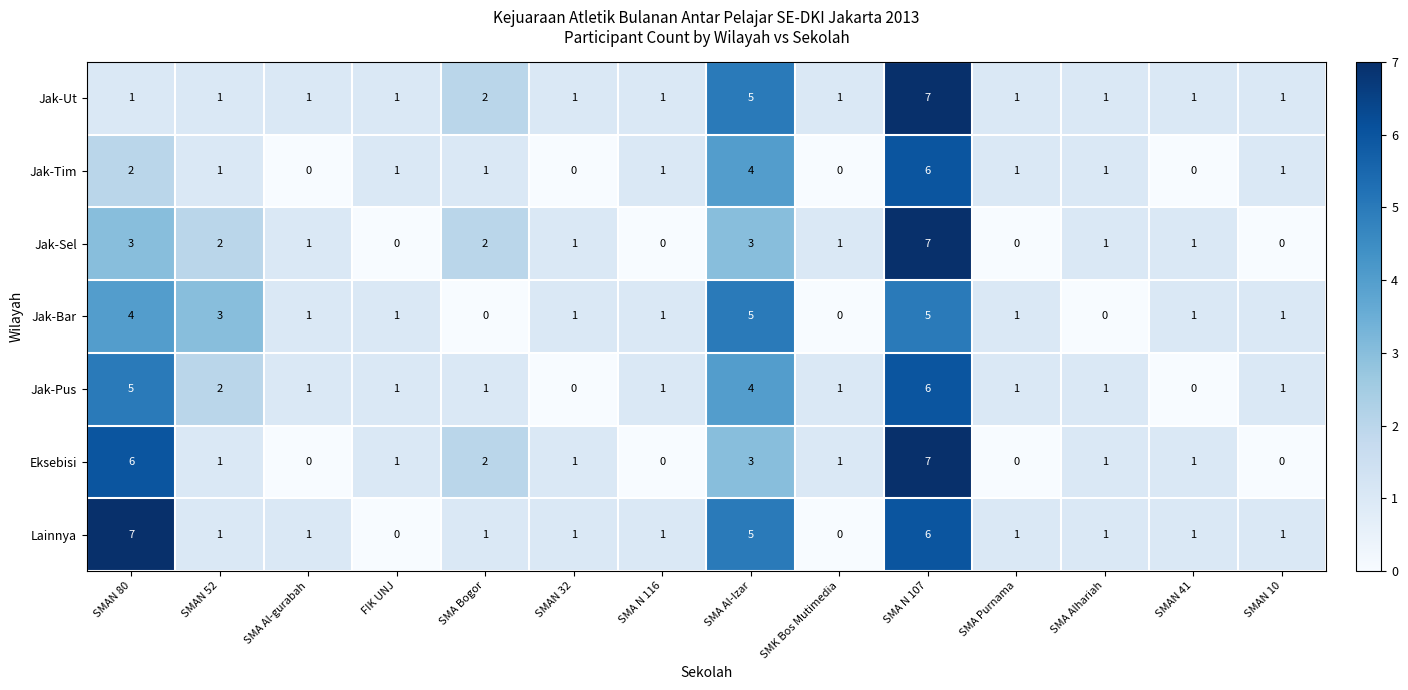

What is the maximum value shown in the chart?

7